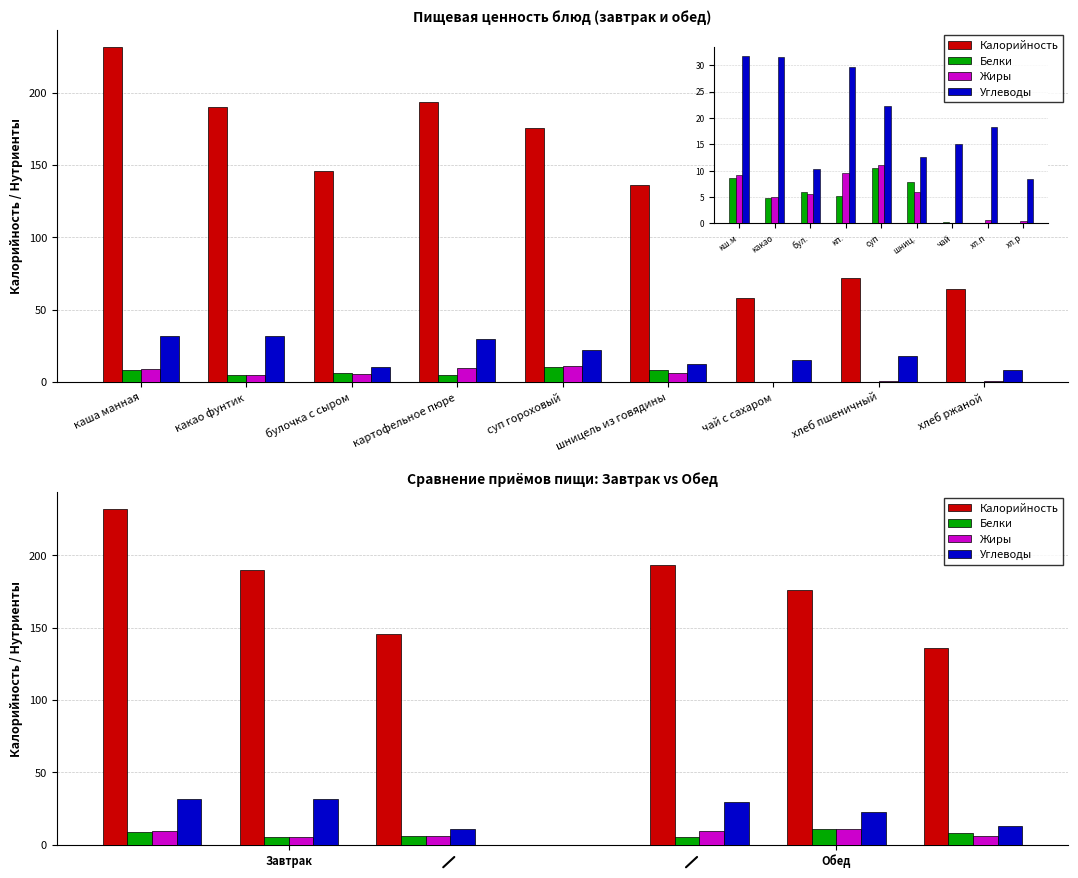

At каша манная, list the series in order from largest to smallest.

Калорийность, Углеводы, Жиры, Белки